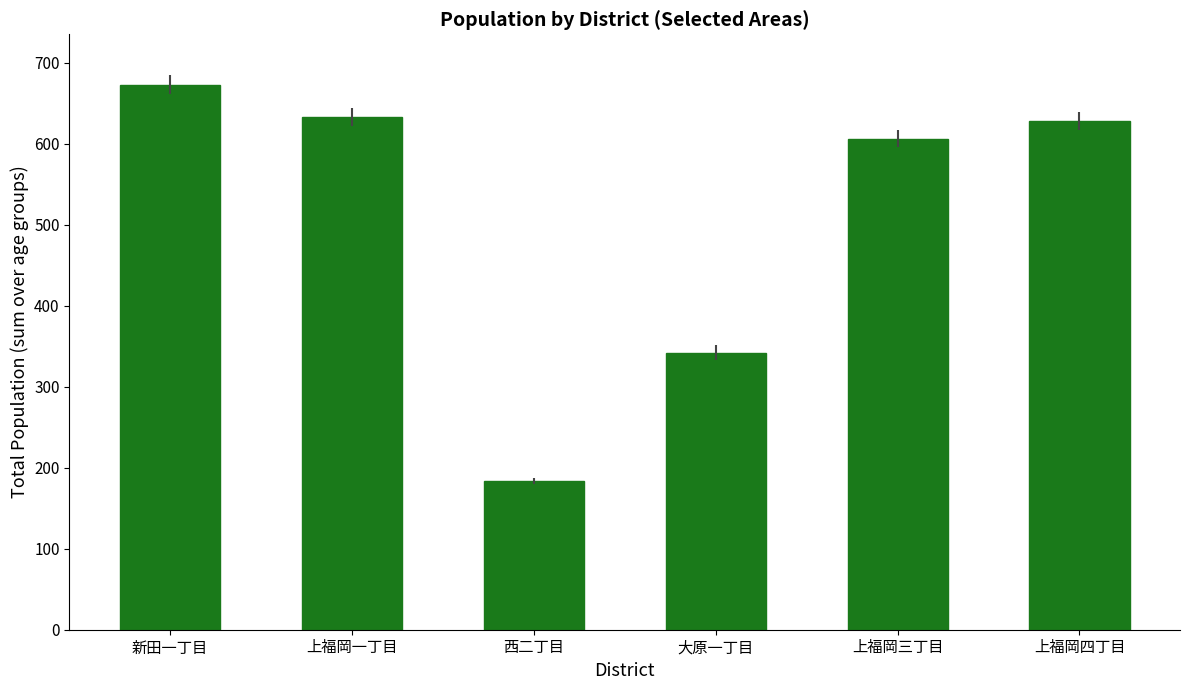

The chart shows a value of 606 at 上福岡三丁目. True or false?

True